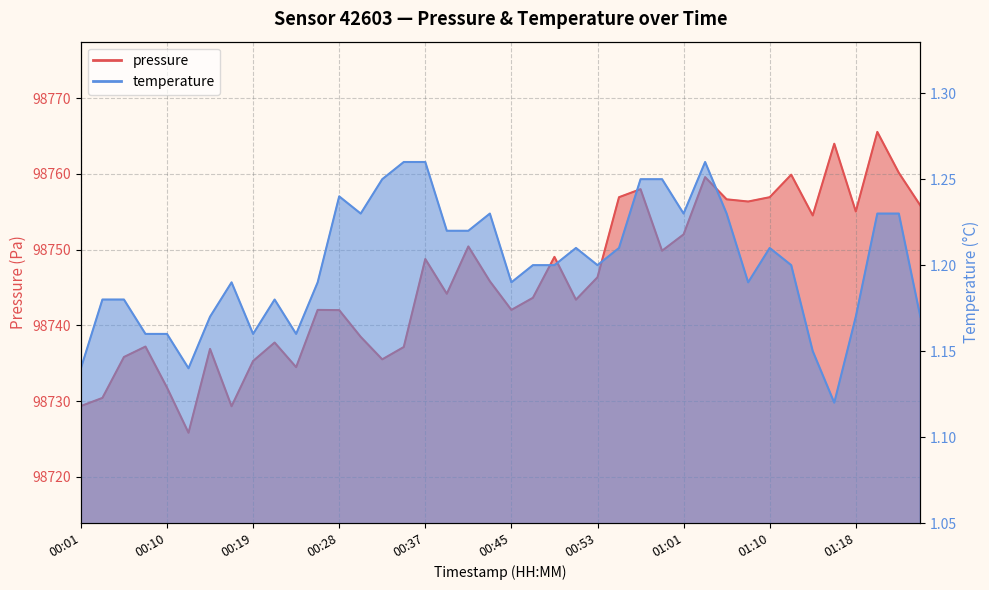

List the series in order of their overall mean, highest first.

pressure, temperature